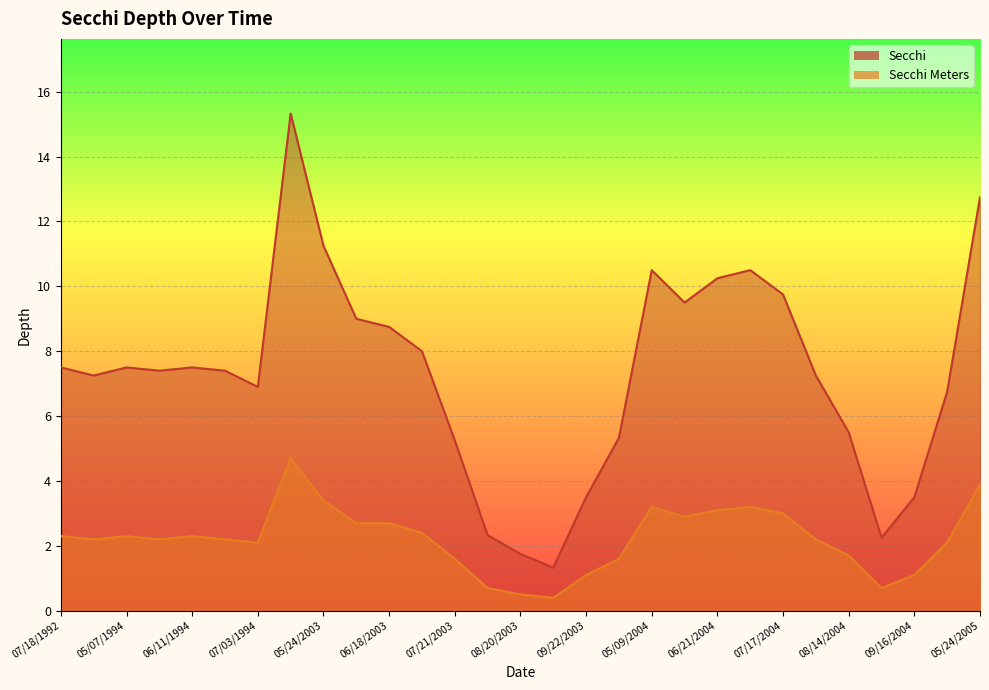

What is the sum of all Secchi values?

211.8